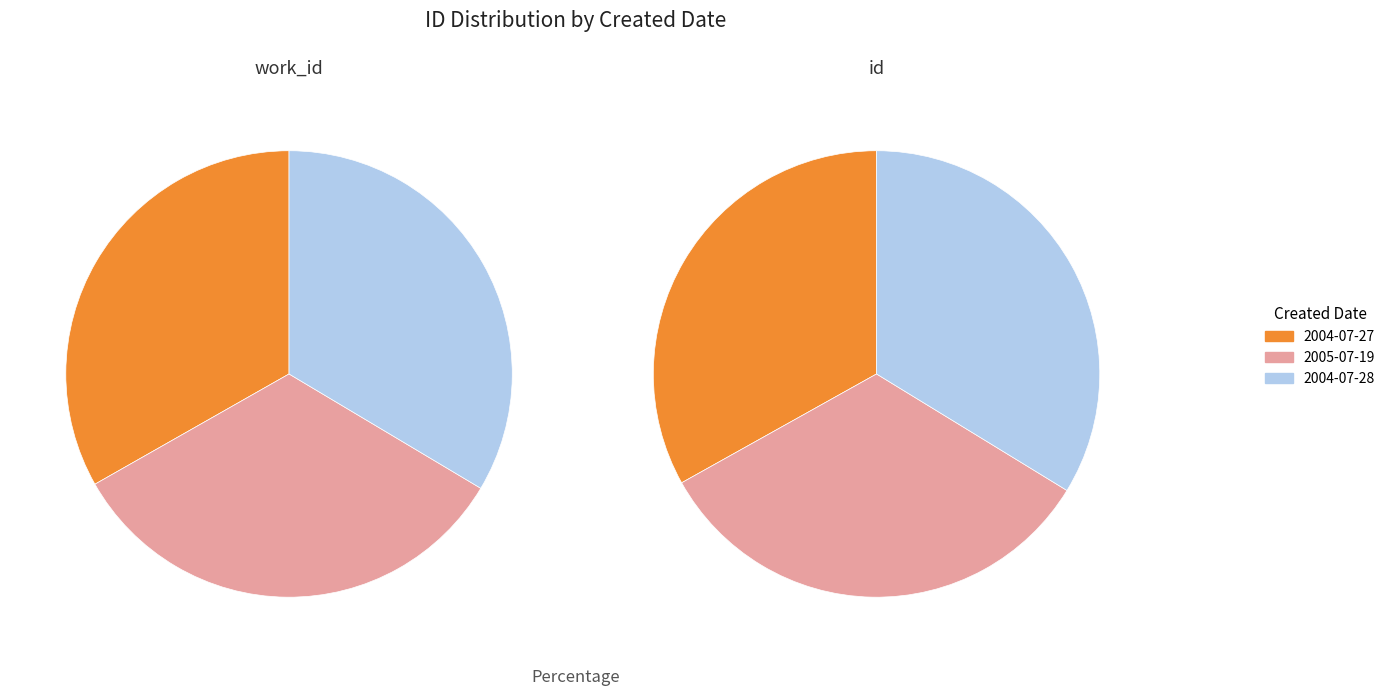

Between 2005-07-19 and 2004-07-27, which is larger?

2005-07-19